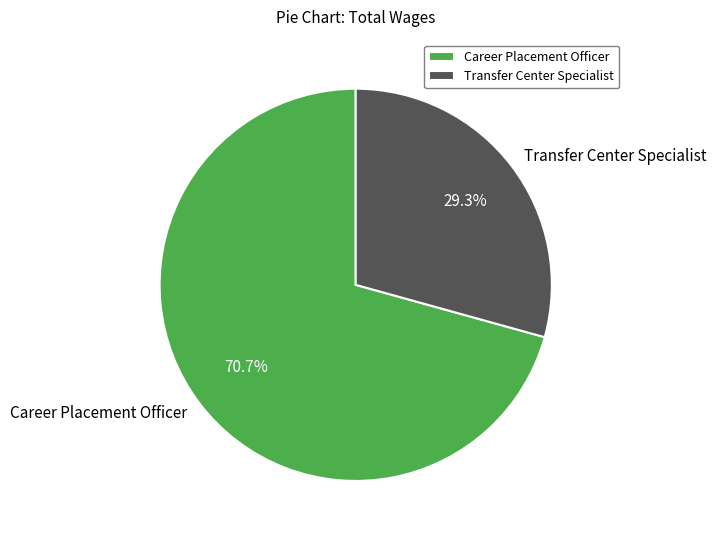

To the nearest percent, what is the difference between the largest and smallest slice percentages?

41%